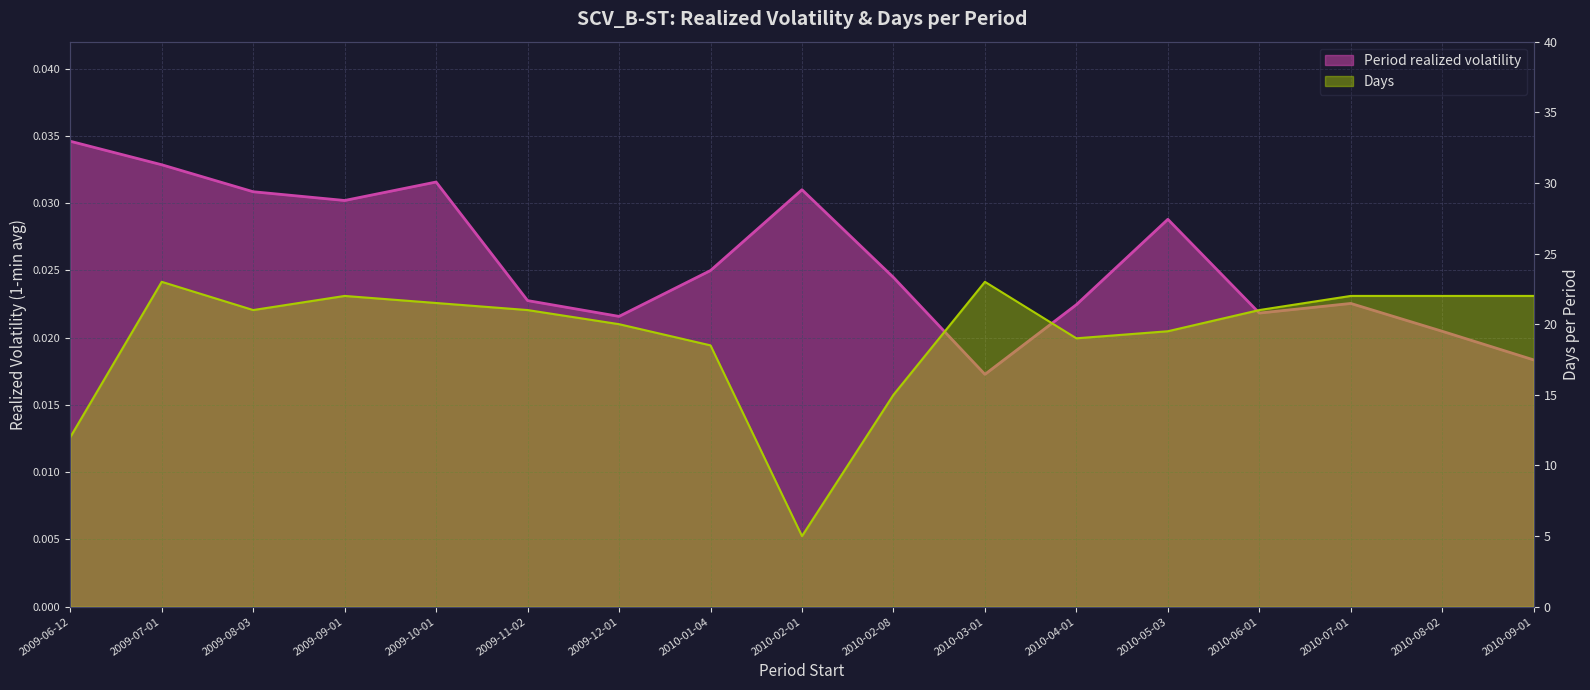

Between 2010-07-01 and 2010-01-04, which is larger?

2010-01-04